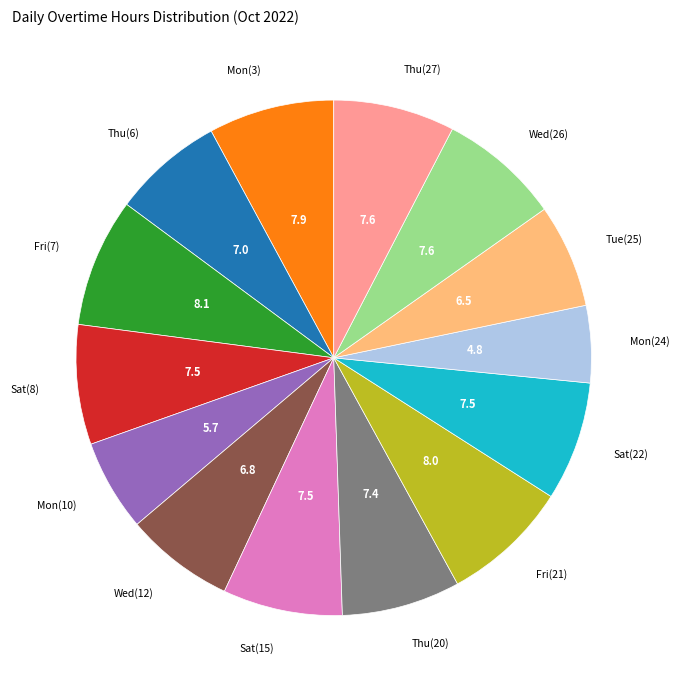

Is there a majority slice in this chart?

No